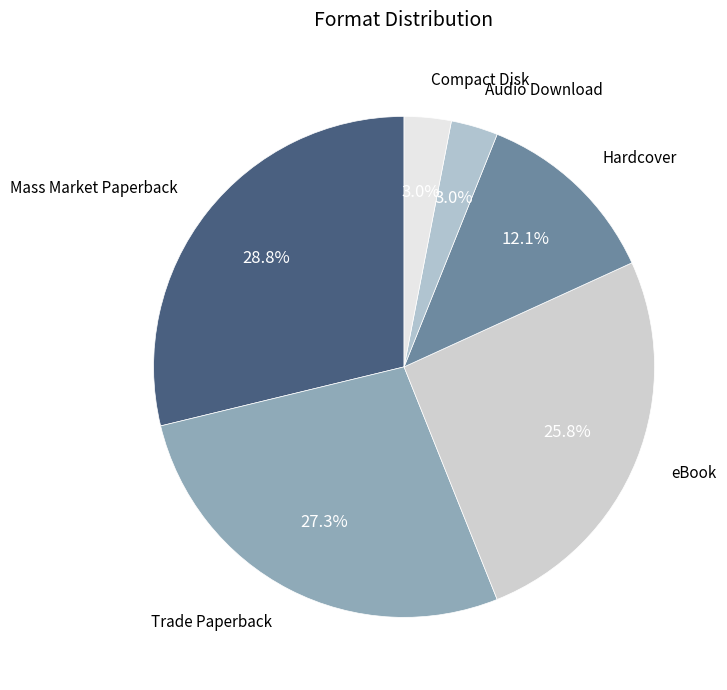

Does any single category account for the majority?

No